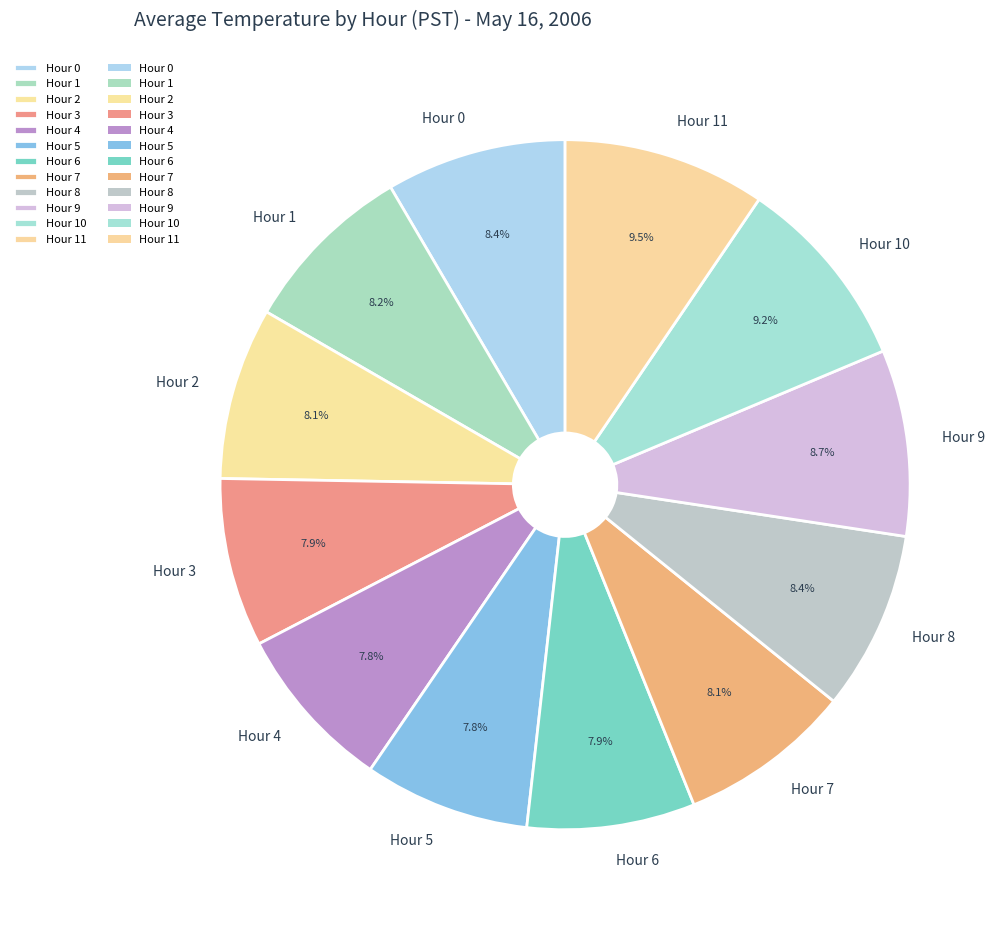

How many segments does this pie chart have?

12